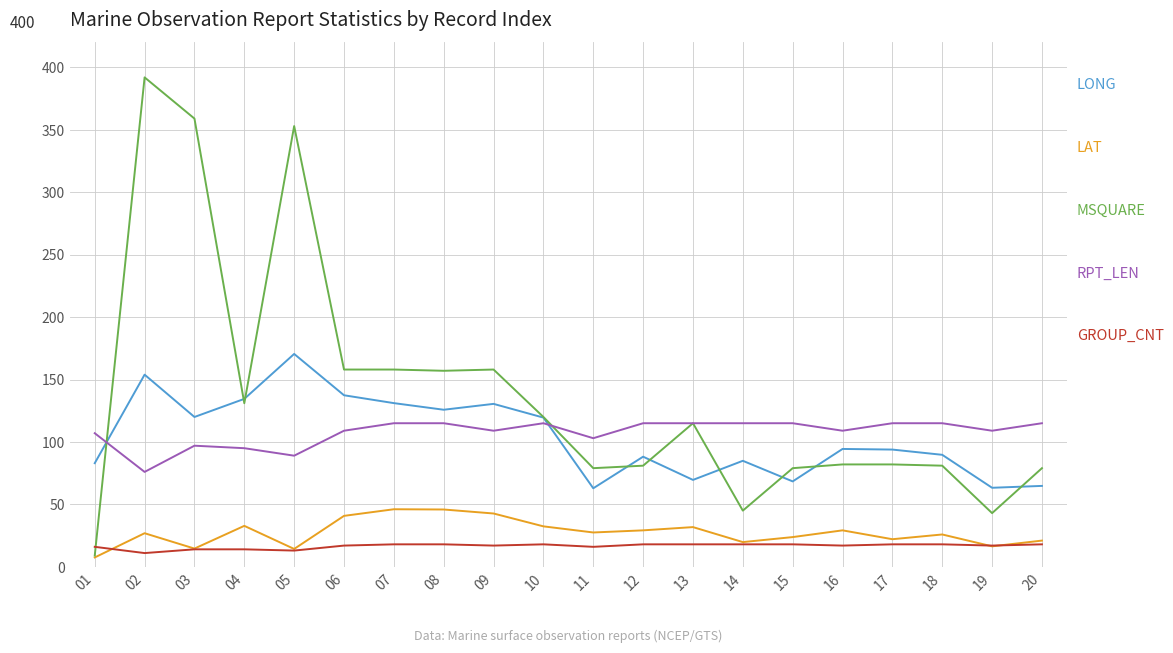

How many distinct data groups are displayed?

5